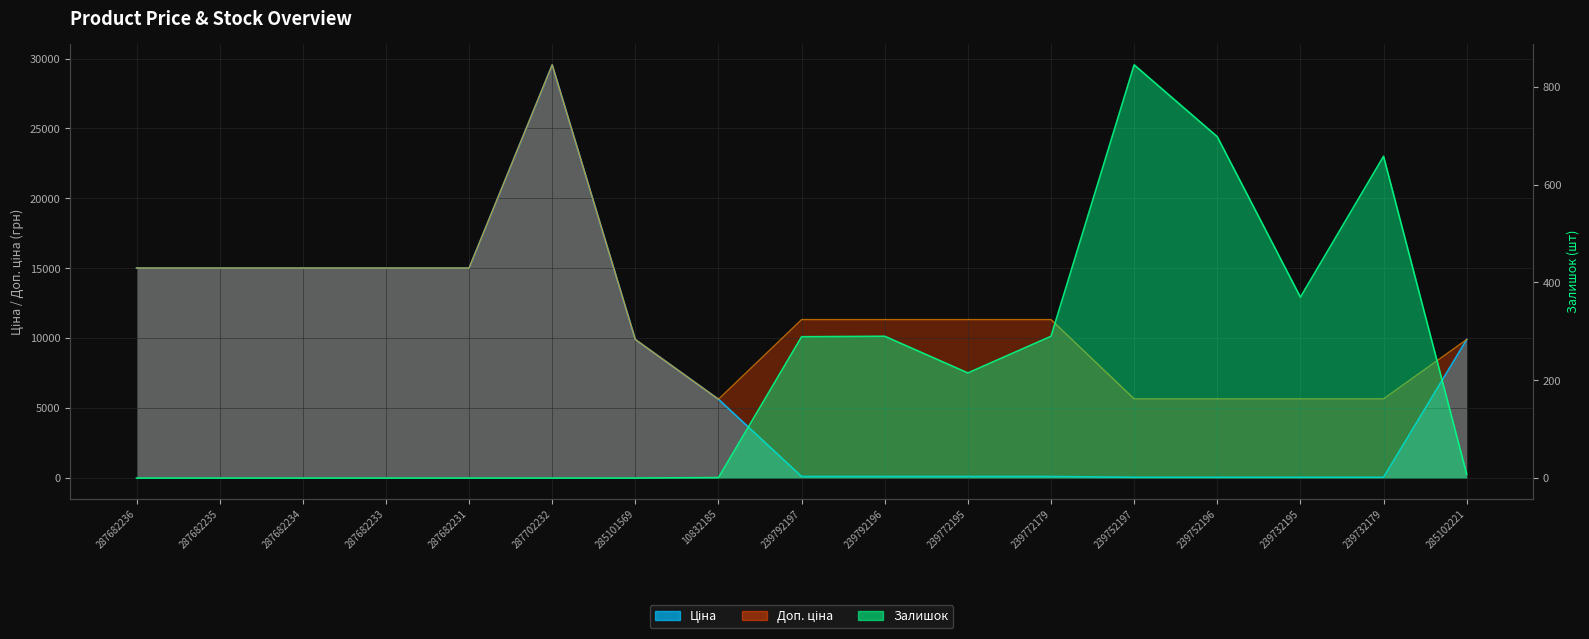

Where does the Доп. ціна series first go above 11334?

287682236